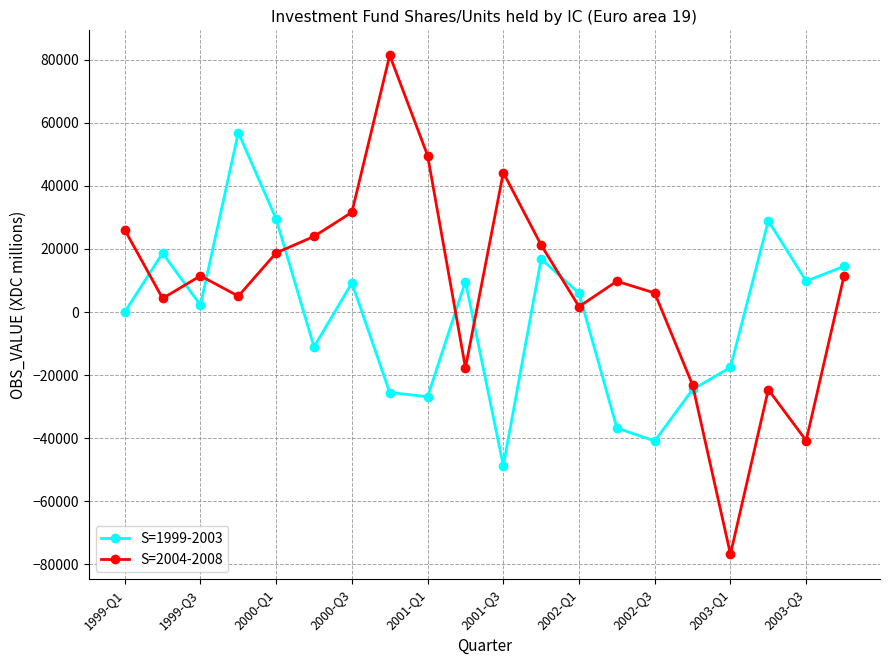

What is the smallest value displayed?

-76740.2